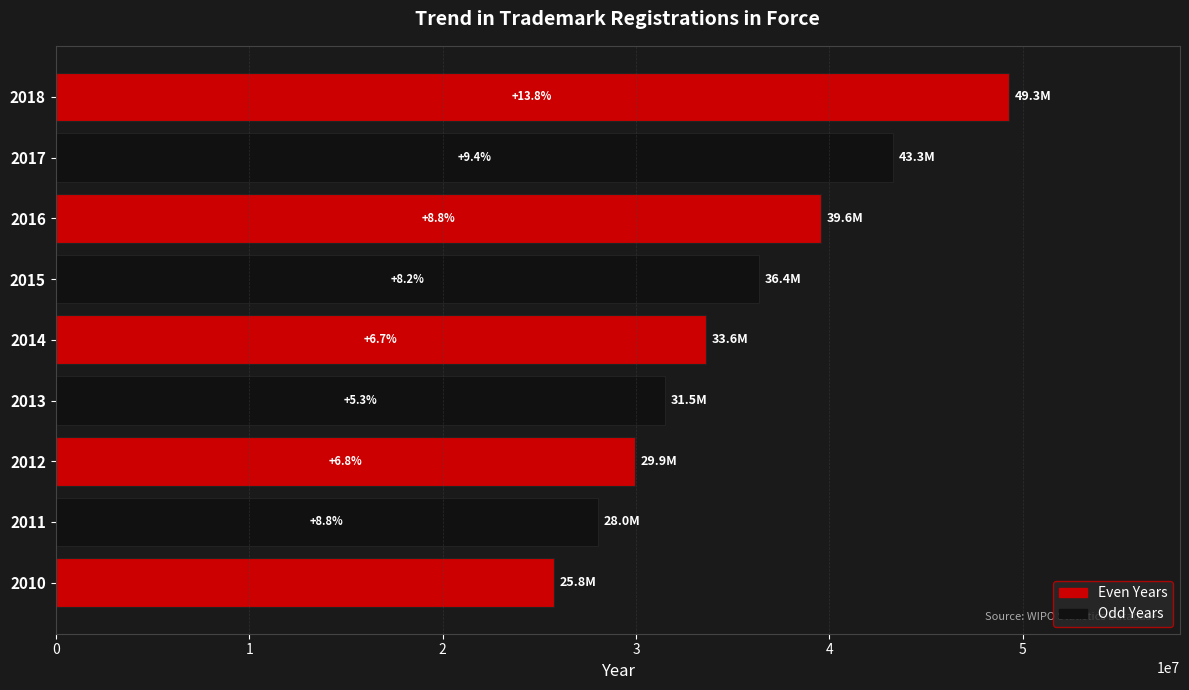

How many bars are there in total?

9